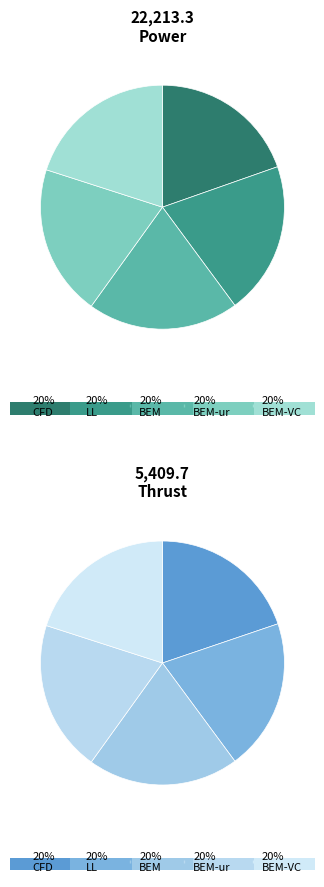

Is there a majority slice in this chart?

No